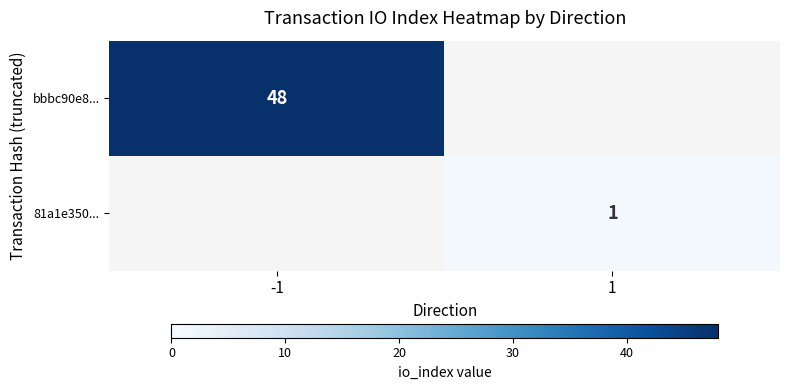

Is the value of 81a1e350... at 1 greater than the value of bbbc90e8... at -1?

No